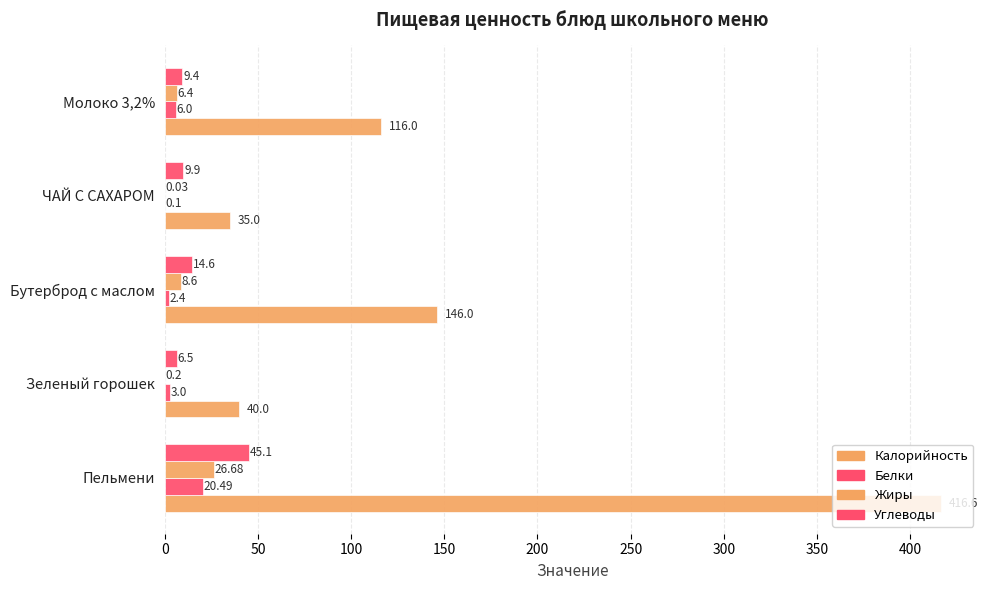

What is the maximum value shown in the chart?

416.6